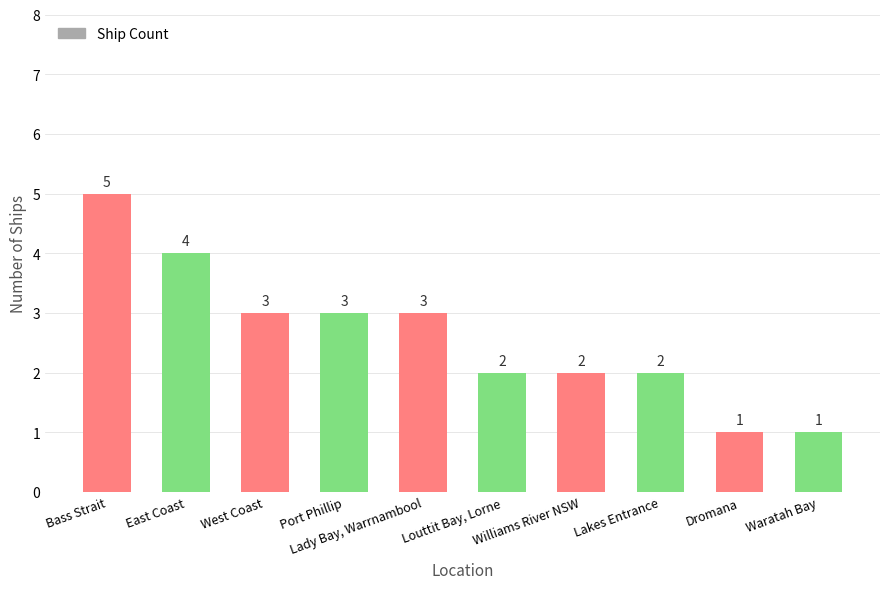

Reading right to left, what are all the values shown in this chart?

Waratah Bay=1	Dromana=1	Lakes Entrance=2	Williams River NSW=2	Louttit Bay, Lorne=2	Lady Bay, Warrnambool=3	Port Phillip=3	West Coast=3	East Coast=4	Bass Strait=5